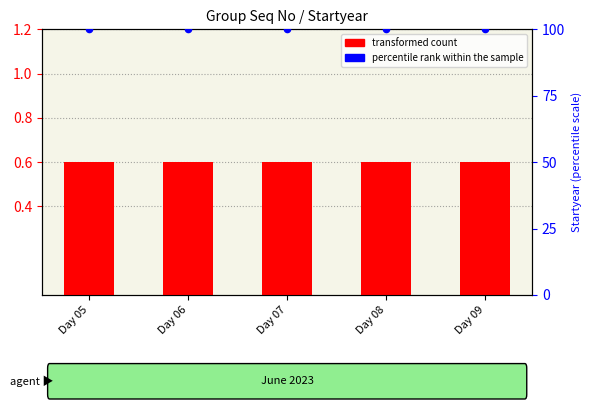

At which category is the sum across all series the highest?

Day 05